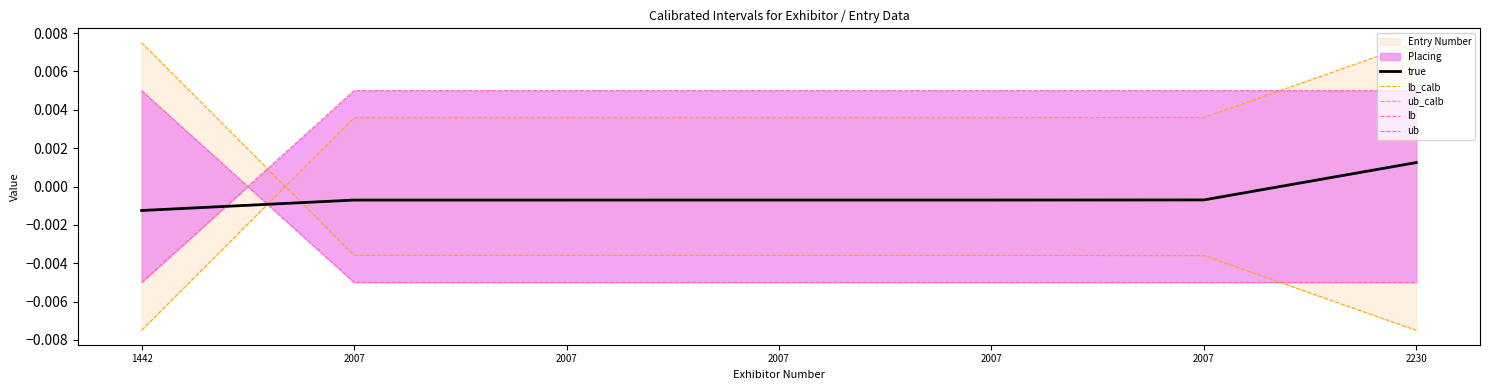

Which category has the highest value in the ub series?

2007